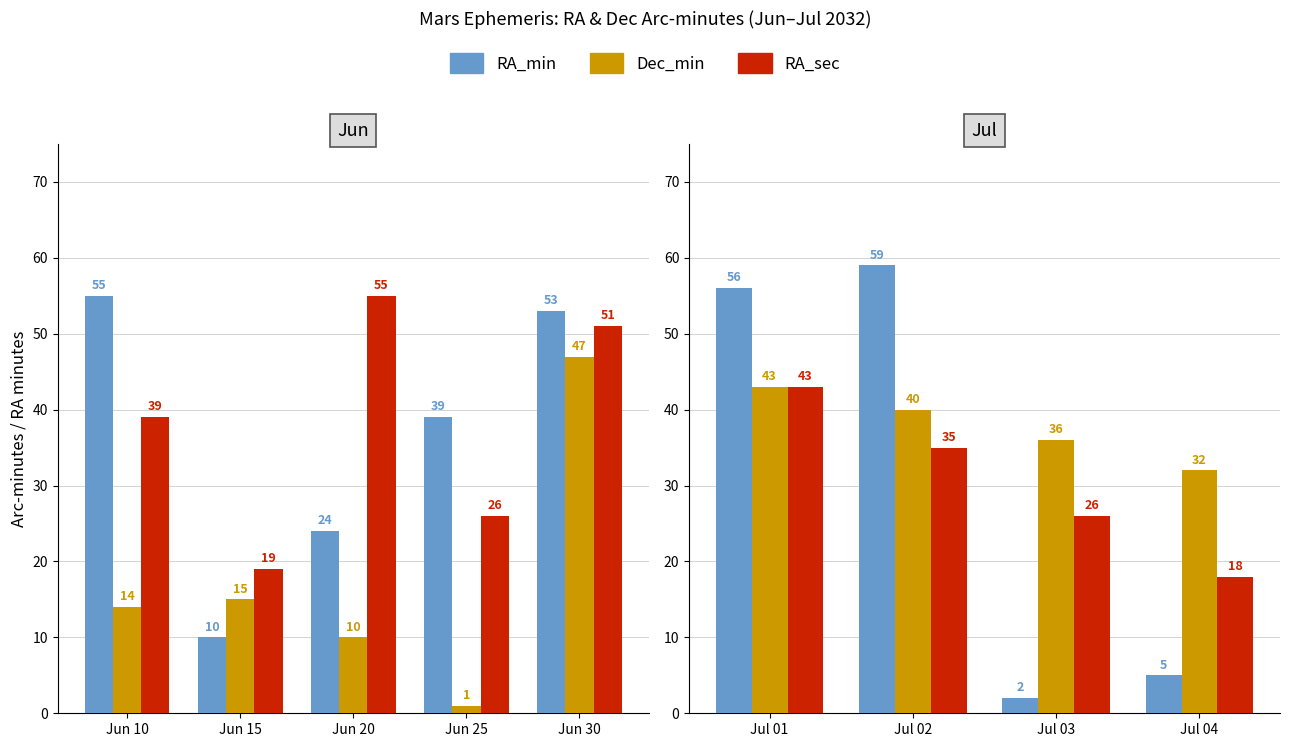

Which series has the widest spread of values?

RA_min